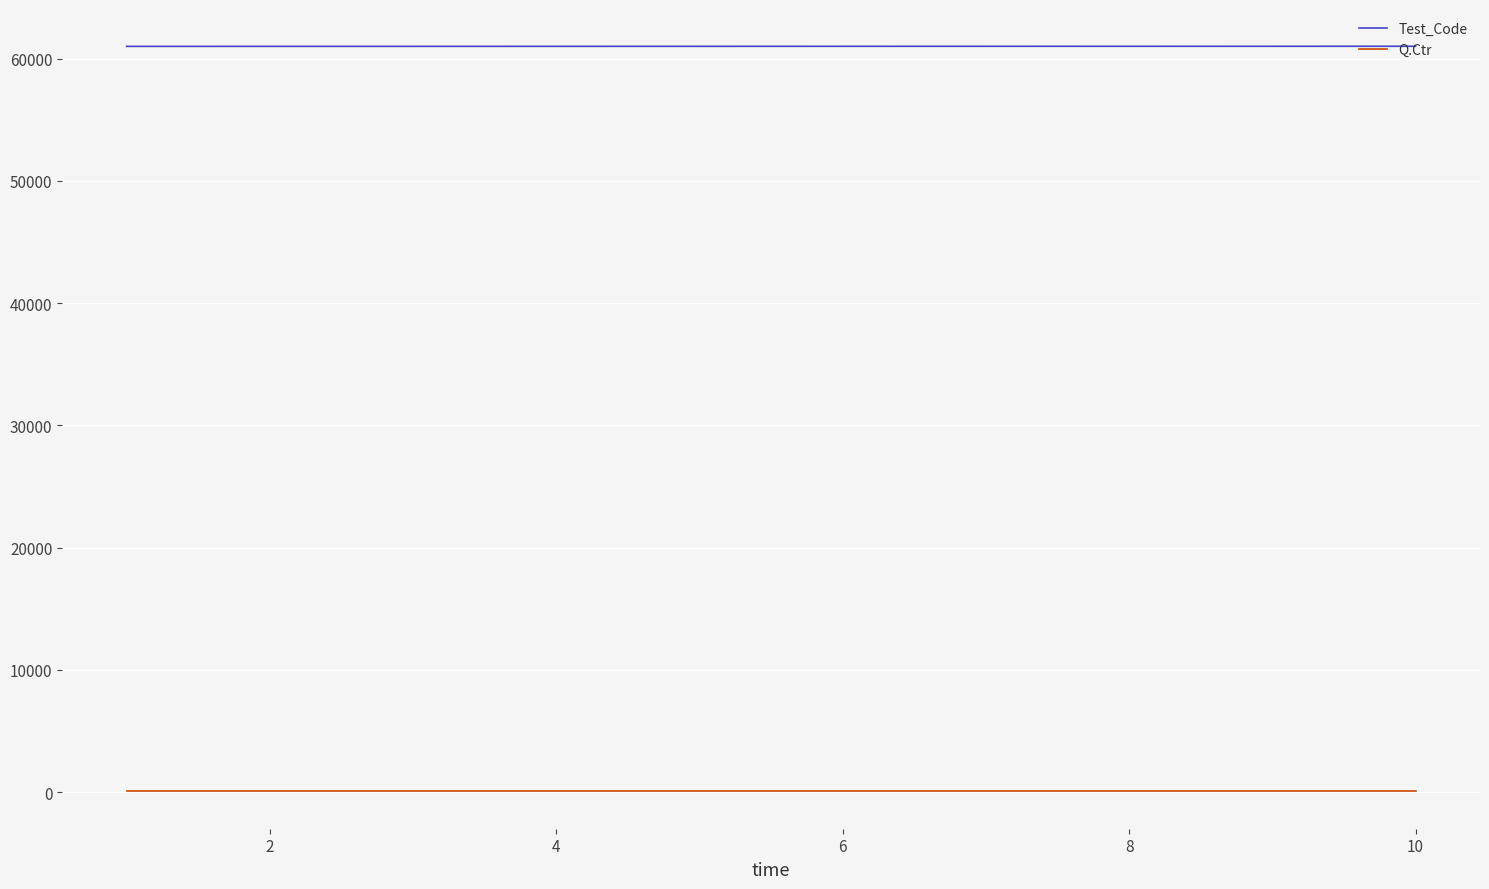

True or false: Test_Code and Q.Ctr intersect in this chart.

False